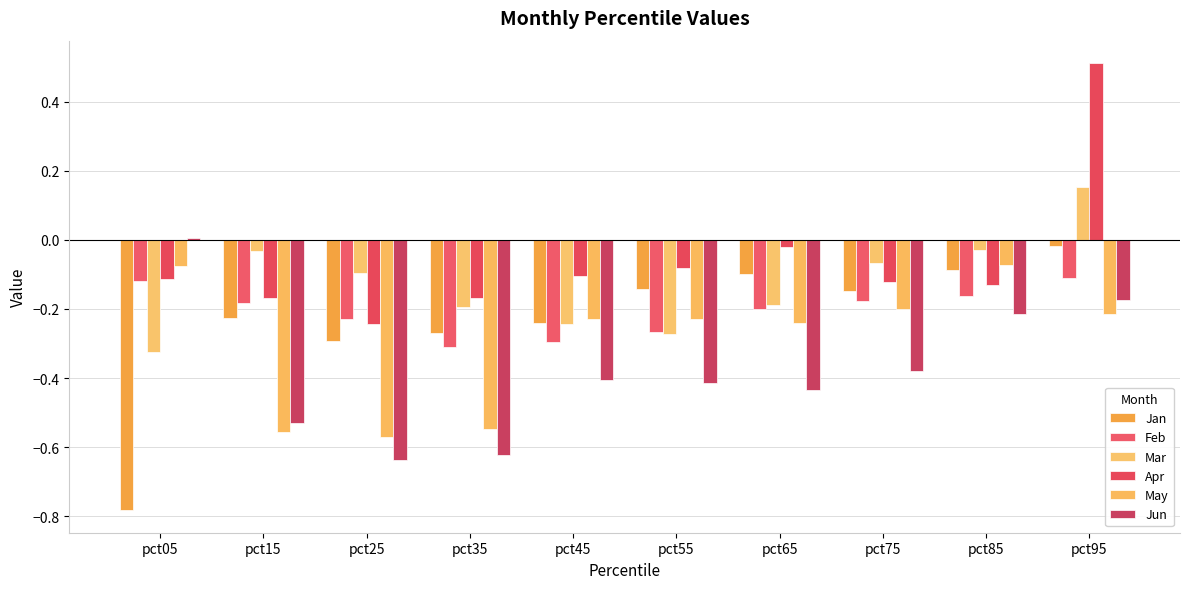

What is the total value across all series at pct85?

-0.7